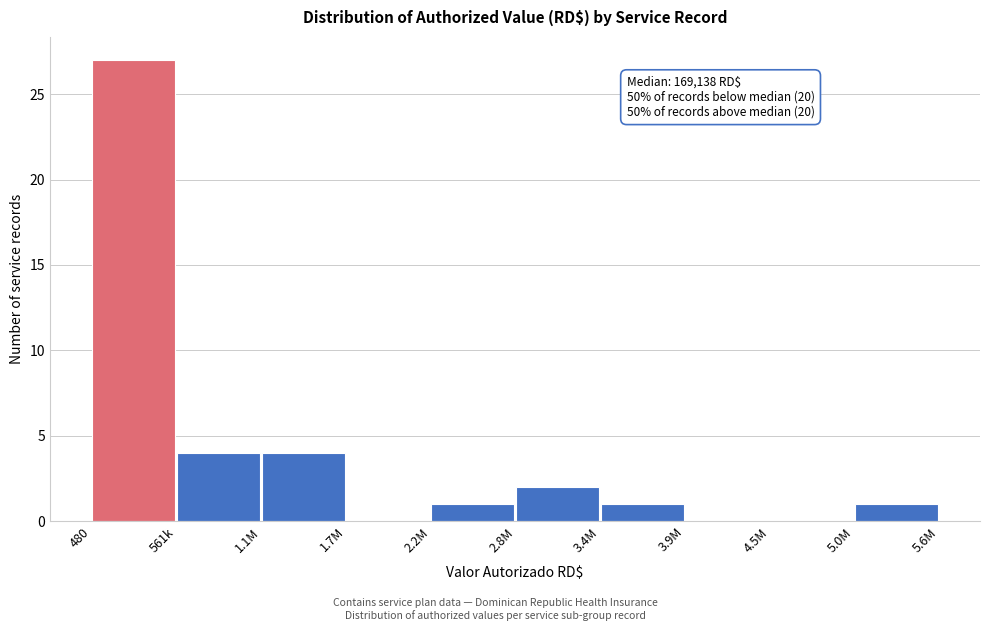

Reading left to right, list all the values displayed in this chart.

480=27	561k=4	1.1M=4	1.7M=0	2.2M=1	2.8M=2	3.4M=1	3.9M=0	4.5M=0	5.0M=1